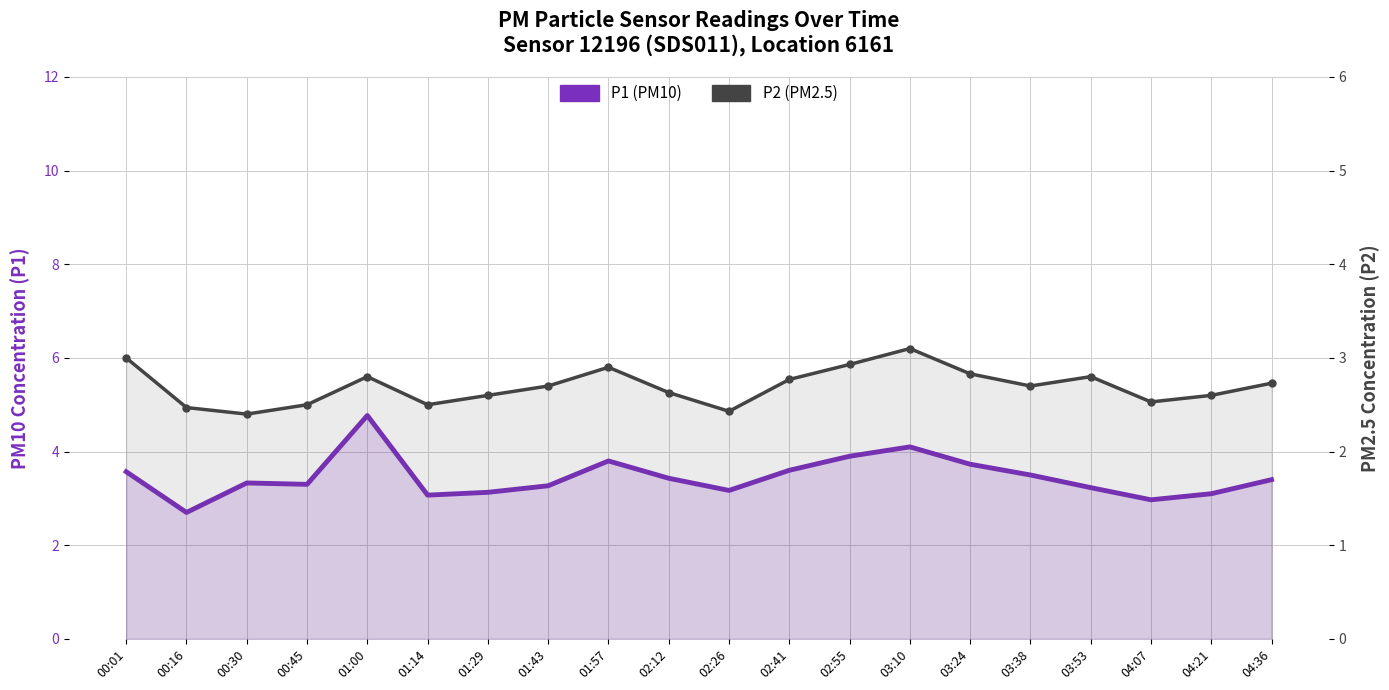

What is the label of the 1st point from the right?

04:36